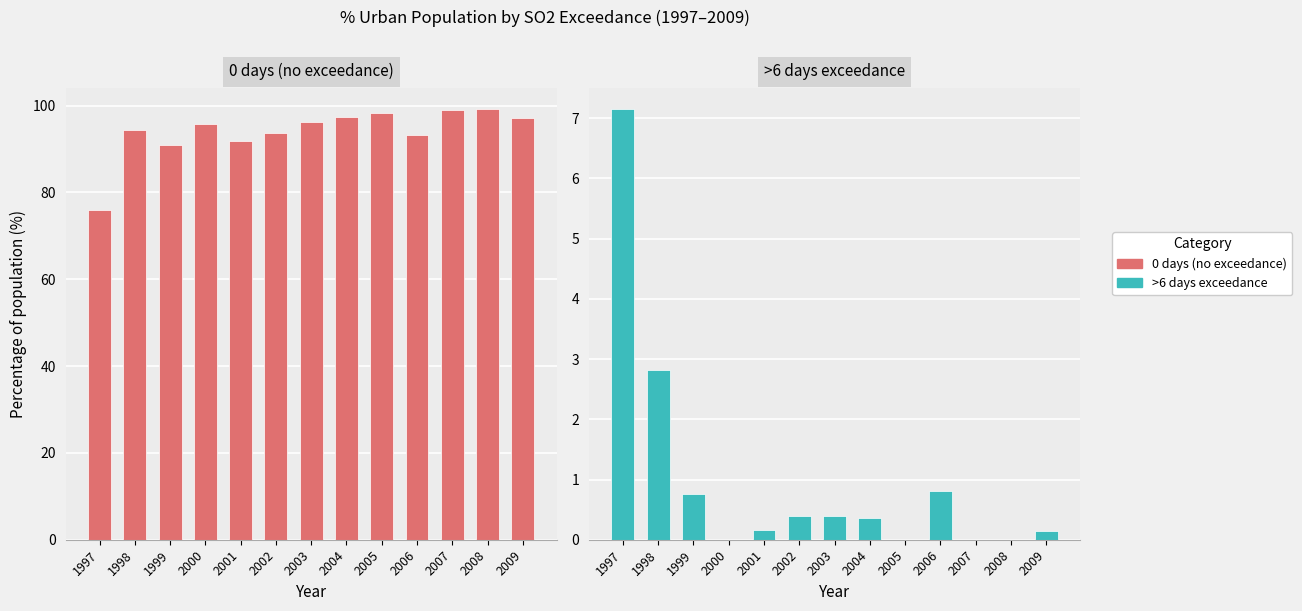

Which category has the lowest value in the >6 days exceedance series?

2000